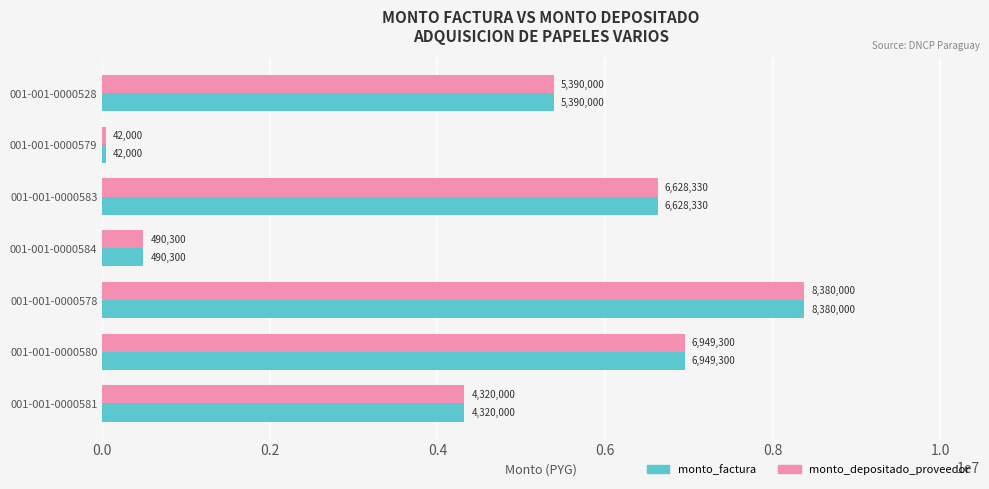

Which category has the highest value in the monto_factura series?

001-001-0000578